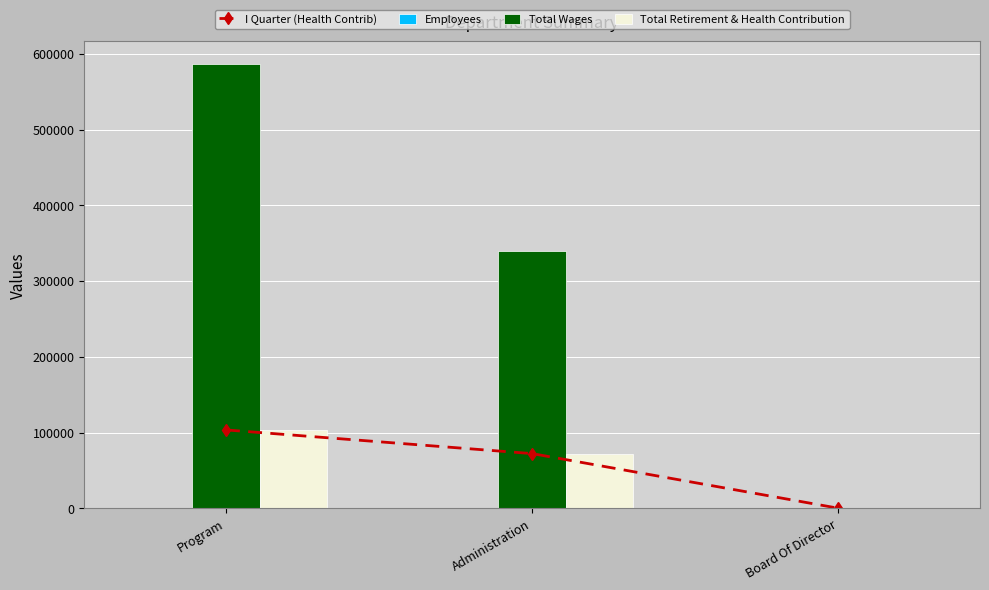

Reading left to right, extract all data points from this chart.

I Quarter (Health Contrib): Program=103405	Administration=72124	Board Of Director=0
Employees: Program=25	Administration=6	Board Of Director=4
Total Wages: Program=587240	Administration=340300	Board Of Director=0
Total Retirement & Health Contribution: Program=103405	Administration=72124	Board Of Director=0